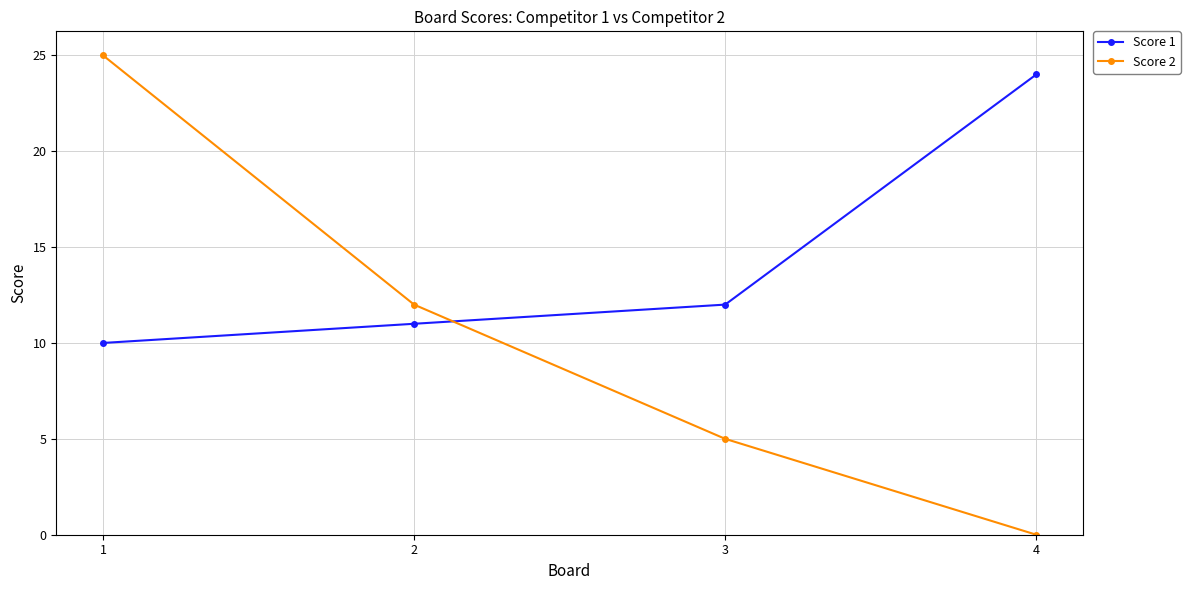

What is the sum of the Score 1 values at 1 and 2?

21